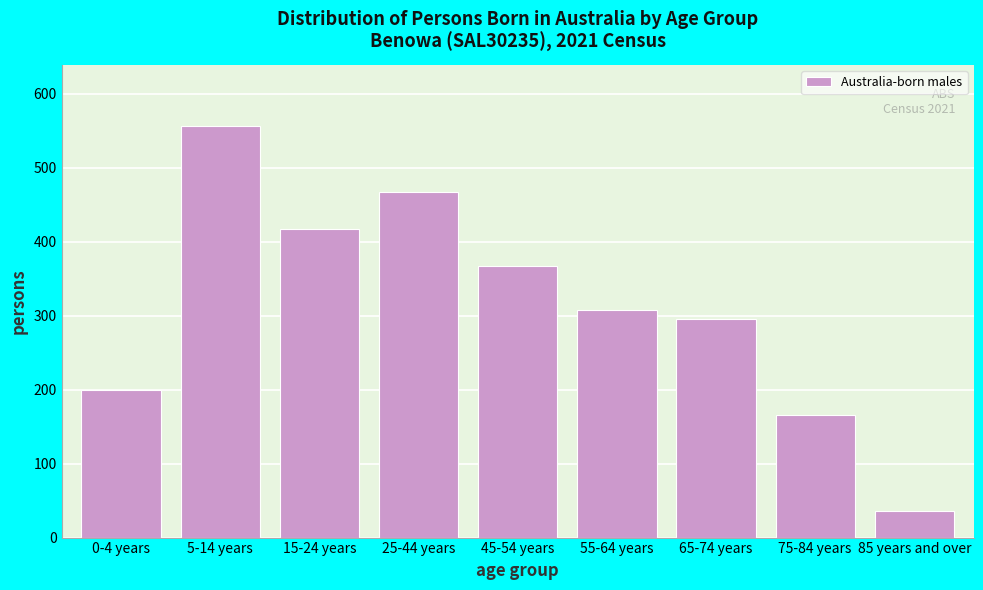

Reading right to left, what are all the values shown in this chart?

36	166	295	308	367	467	418	556	199